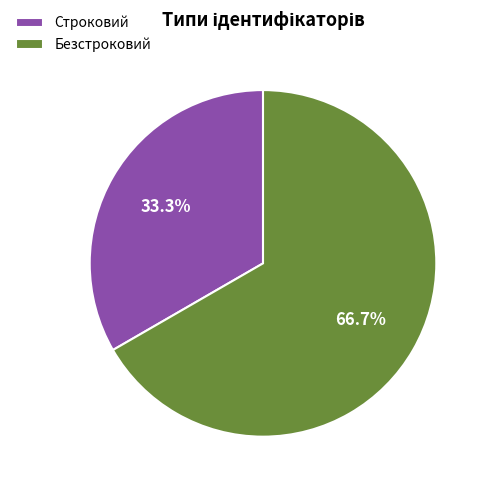

Rank the categories by value from lowest to highest.

Строковий, Безстроковий